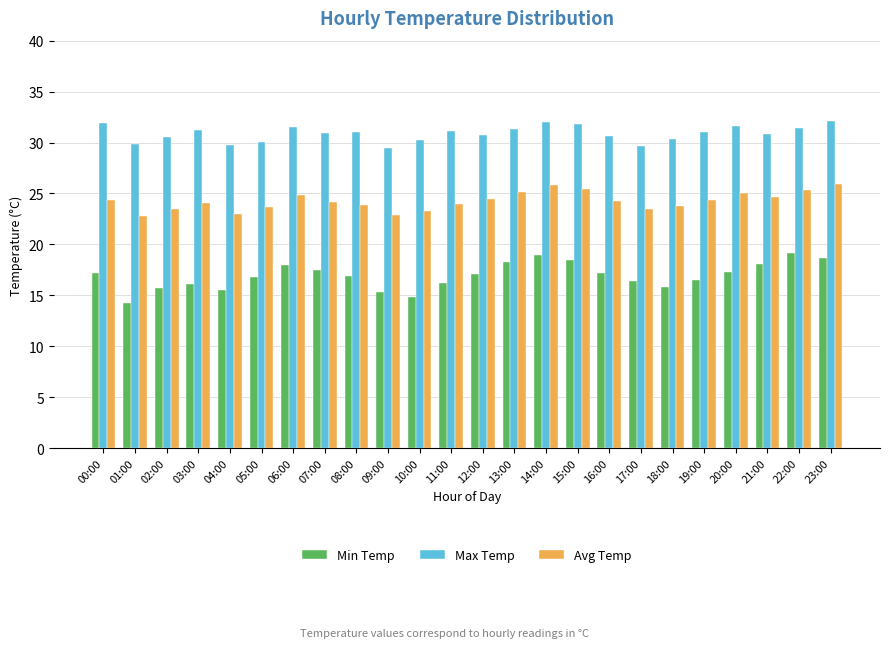

At which category does the chart reach its minimum across all series?

01:00